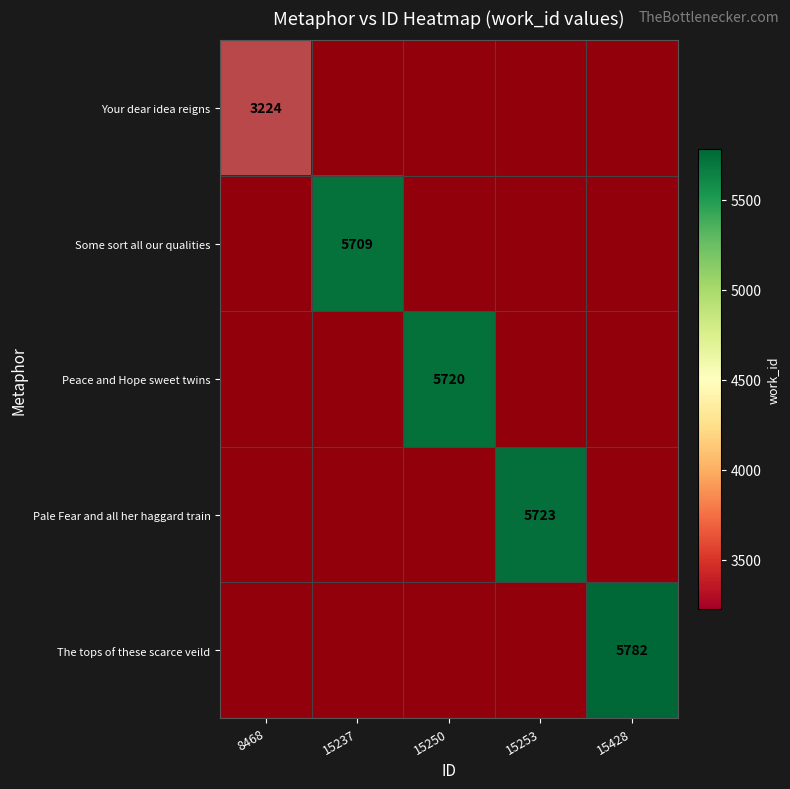

What is the total value across all series at 15250?

5720